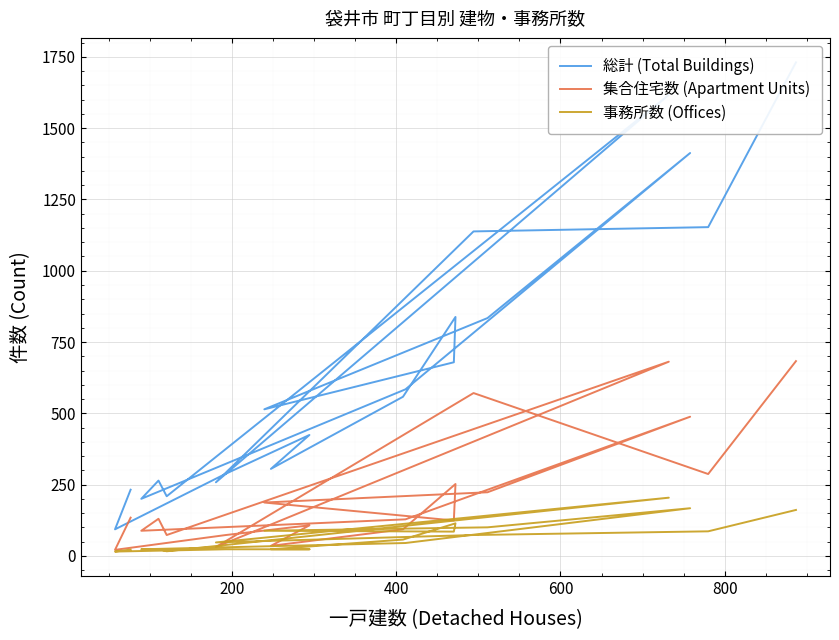

What is the value of the 総計 (Total Buildings) point at the 3rd from the left?

1138